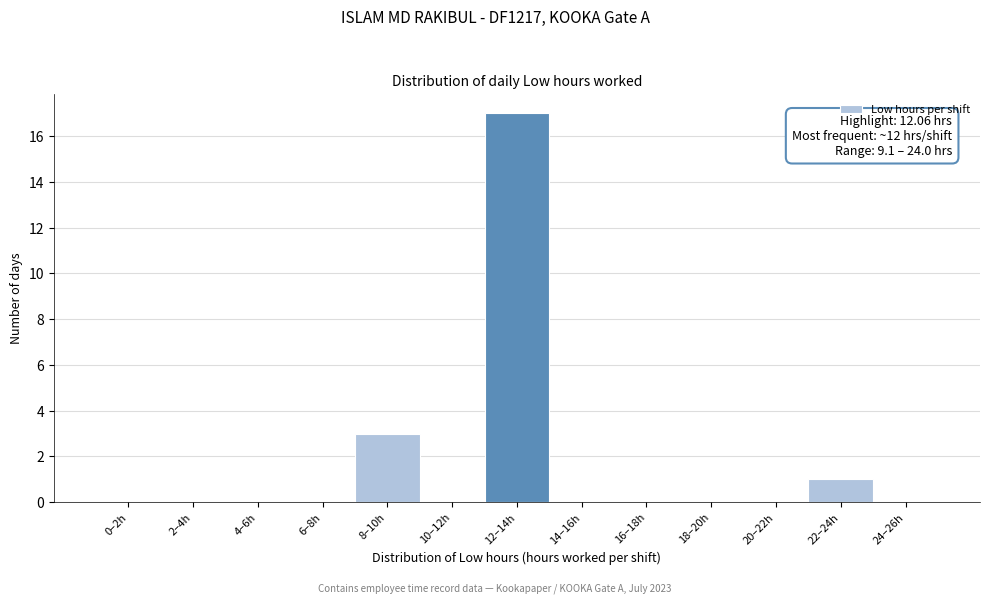

Reading right to left, extract all data points from this chart.

24–26h=0	22–24h=1	20–22h=0	18–20h=0	16–18h=0	14–16h=0	12–14h=17	10–12h=0	8–10h=3	6–8h=0	4–6h=0	2–4h=0	0–2h=0